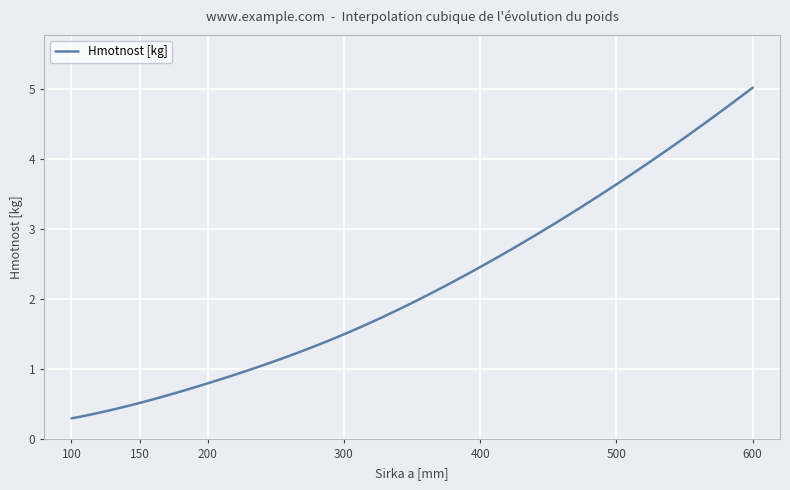

What is the minimum value shown in the chart?

0.3